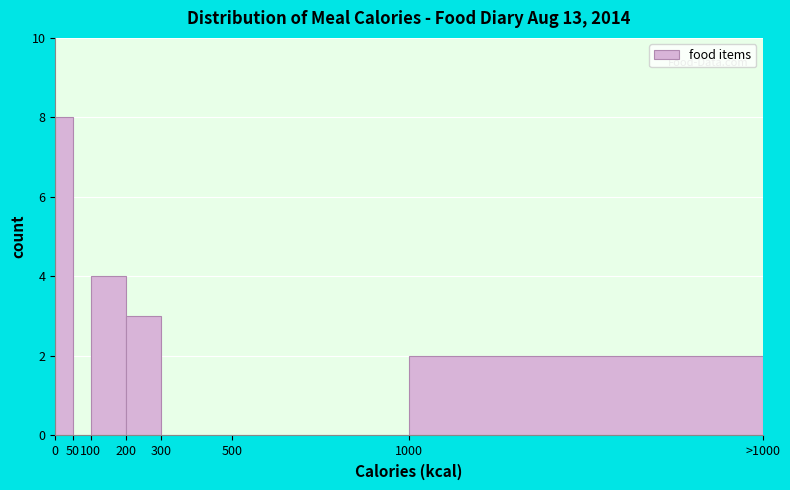

Reading left to right, what are all the values shown in this chart?

0=8	50=0	100=4	200=3	300=0	500=0	1000=2